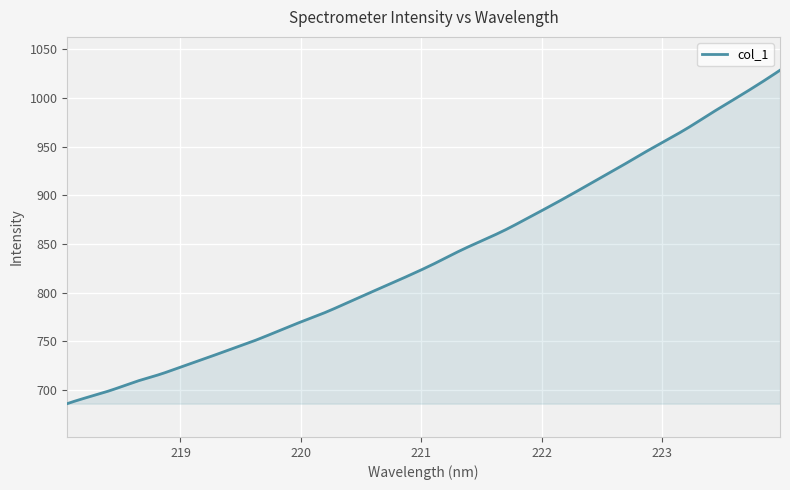

What is the greatest value displayed?

1028.3